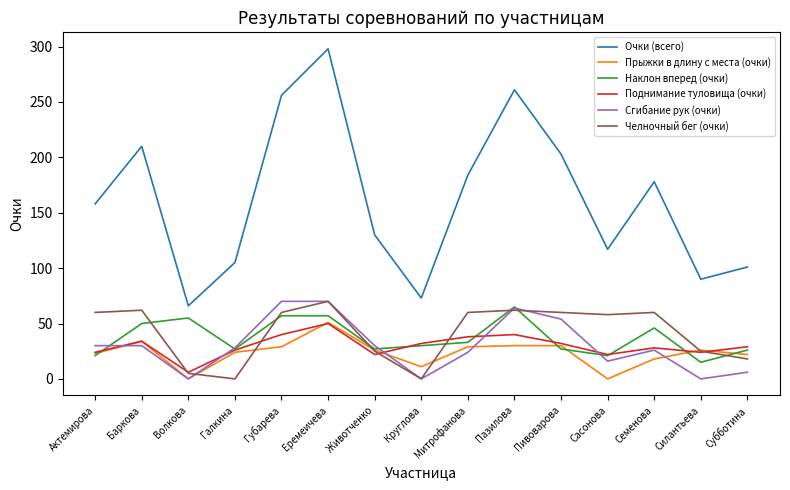

What is the spread (max minus min) of values at Еремеичева?

248